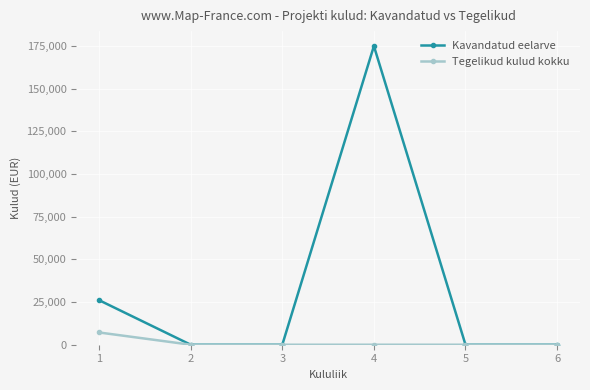

Which series has the largest total across all categories?

Kavandatud eelarve